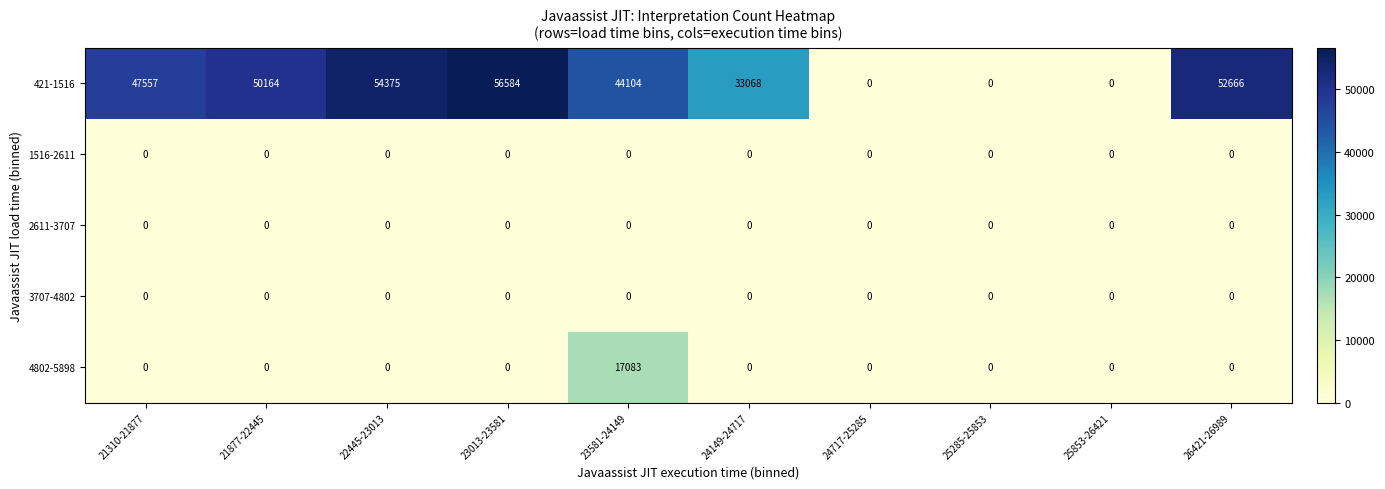

Is the value of 4802-5898 at 23581-24149 greater than the value of 1516-2611 at 21877-22445?

Yes